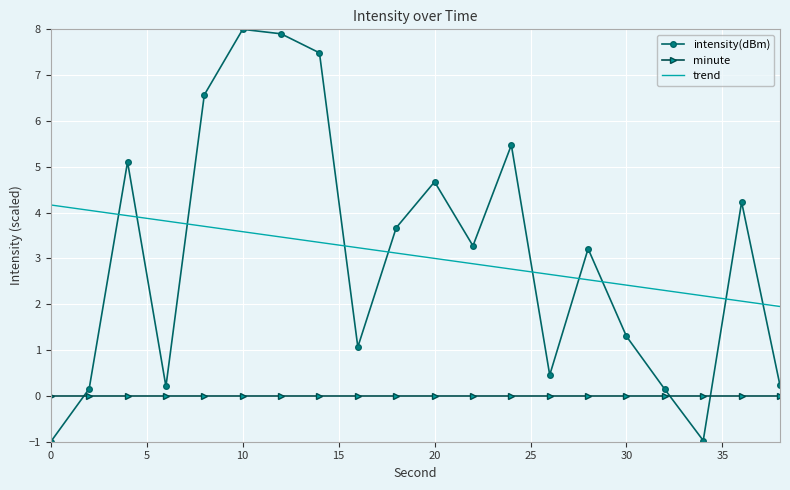

True or false: minute and trend intersect in this chart.

False